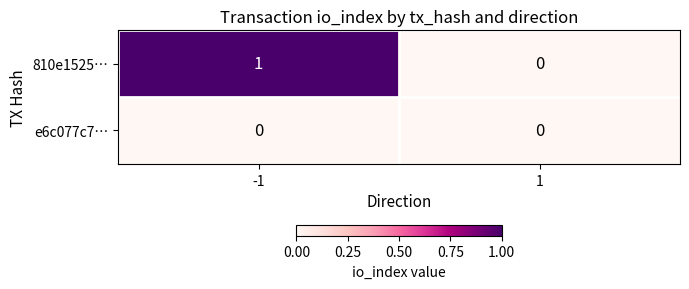

Is the value of e6c077c7… at -1 greater than the value of 810e1525… at -1?

No